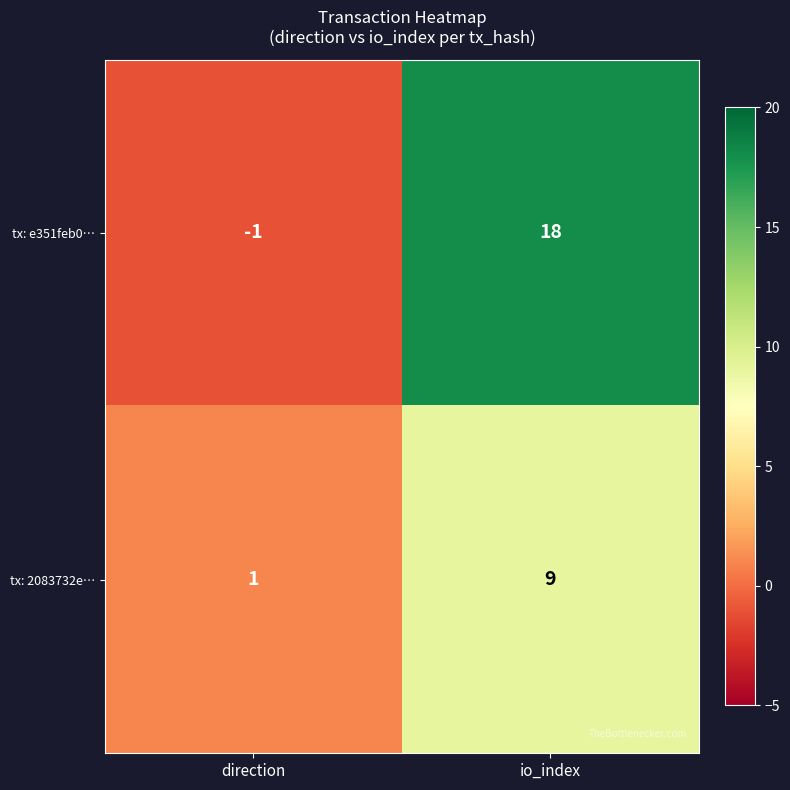

Which series changed the most between direction and io_index?

tx: e351feb0…